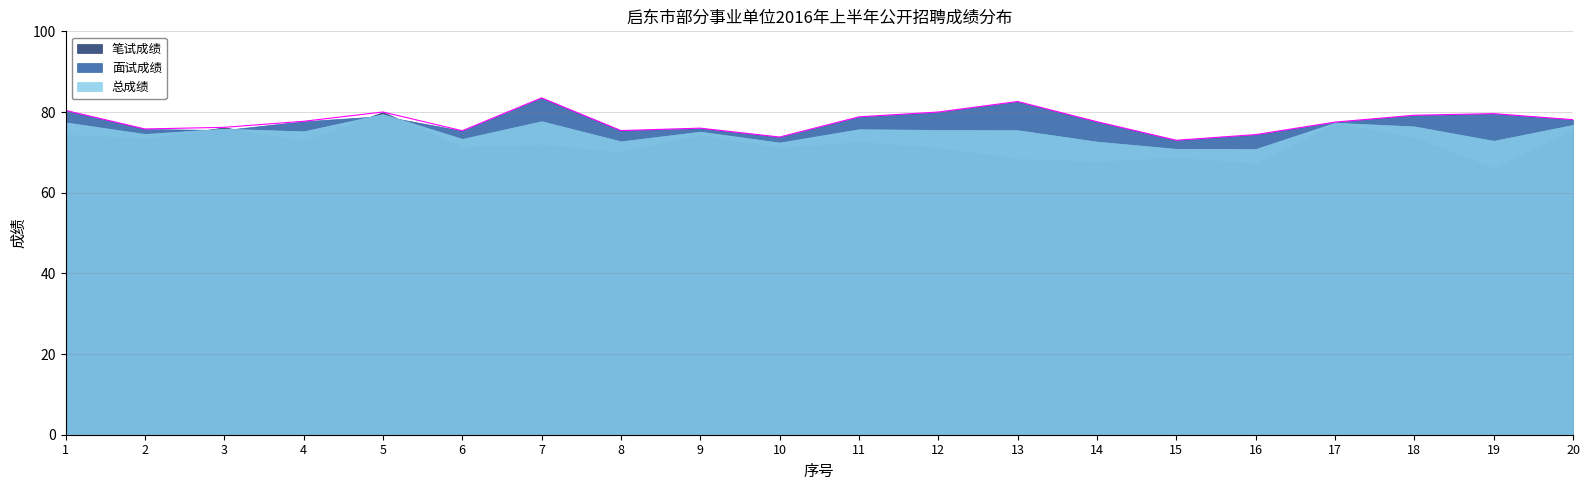

Which series has the widest spread of values?

笔试成绩